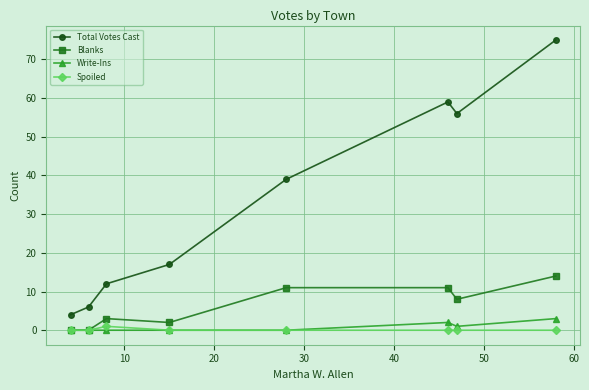

Which series has the largest range (max minus min)?

Total Votes Cast